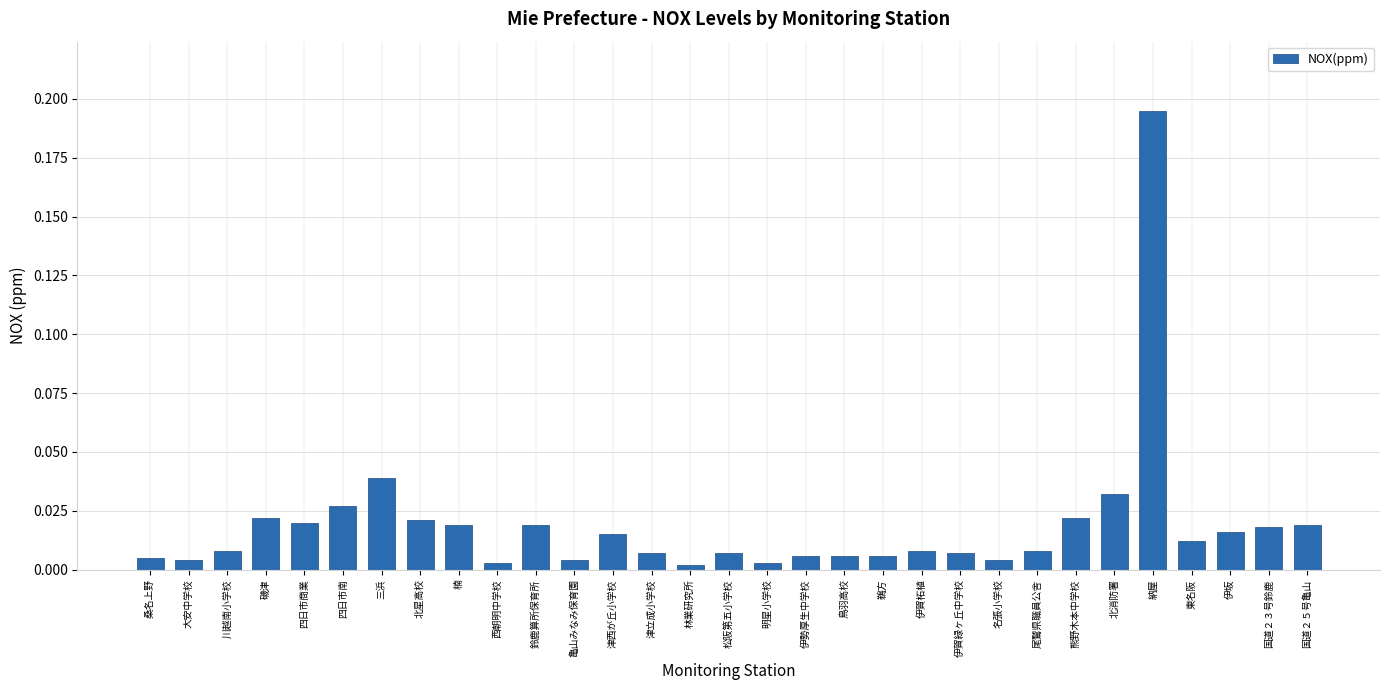

True or false: the data shows 0.0 at 熊野木本中学校.

True